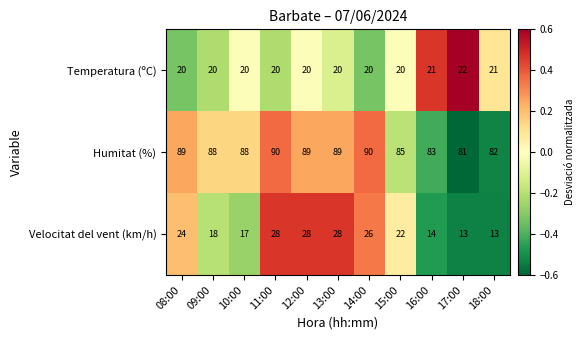

How many Temperatura (ºC) values are between 20 and 21?

10